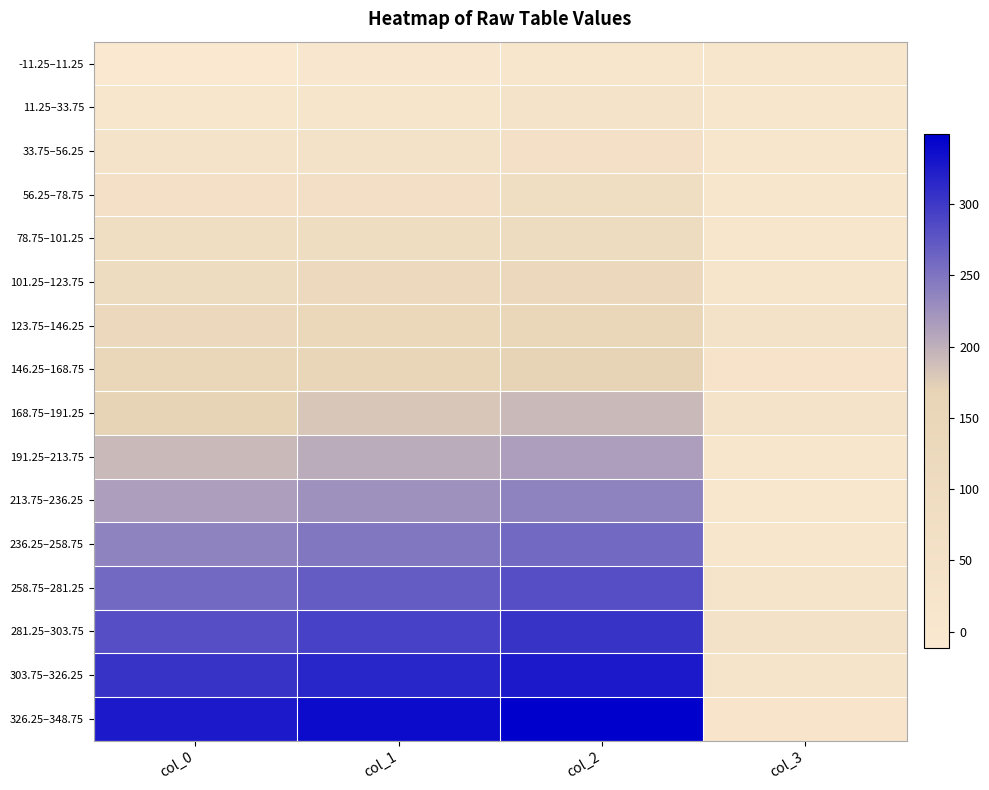

At how many categories does at least one series exceed 61?

3